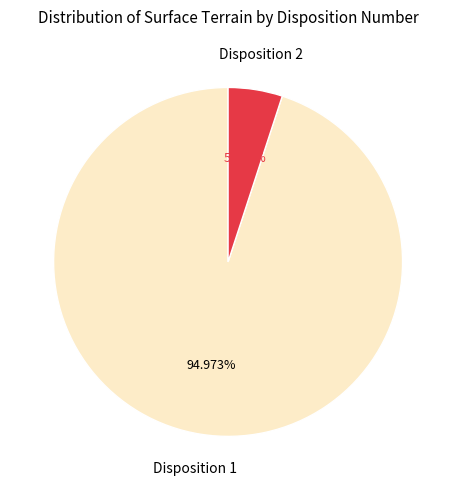

To the nearest percent, what is the difference between the largest and smallest slice percentages?

90%